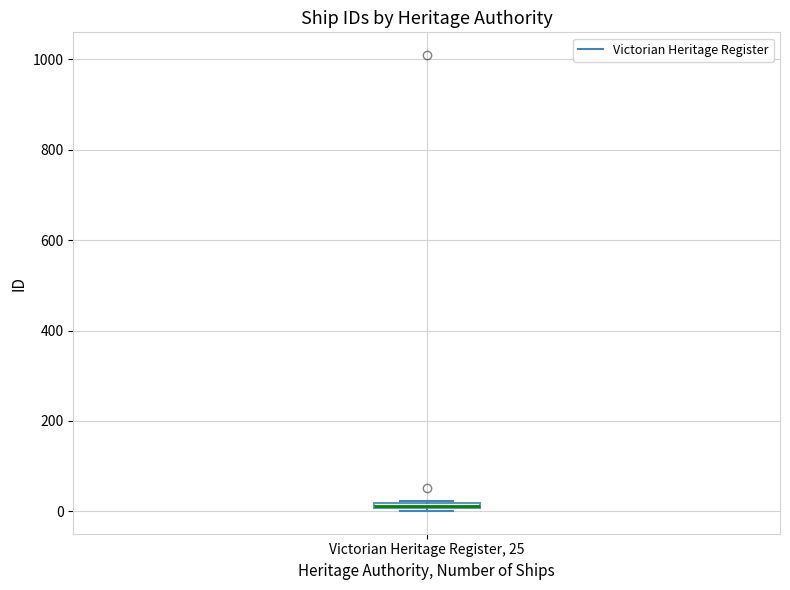

Where is the upper edge of the box for Victorian Heritage Register, 25 on the y-axis? The values are not printed on the chart, so give them approximately, as read against the axis.

20